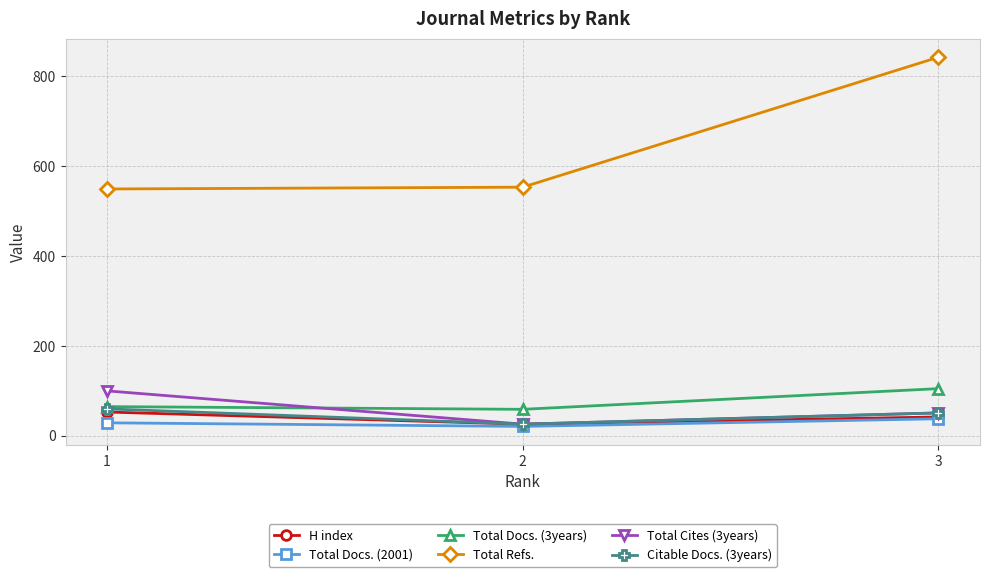

What is the total value across all series at 1?

856